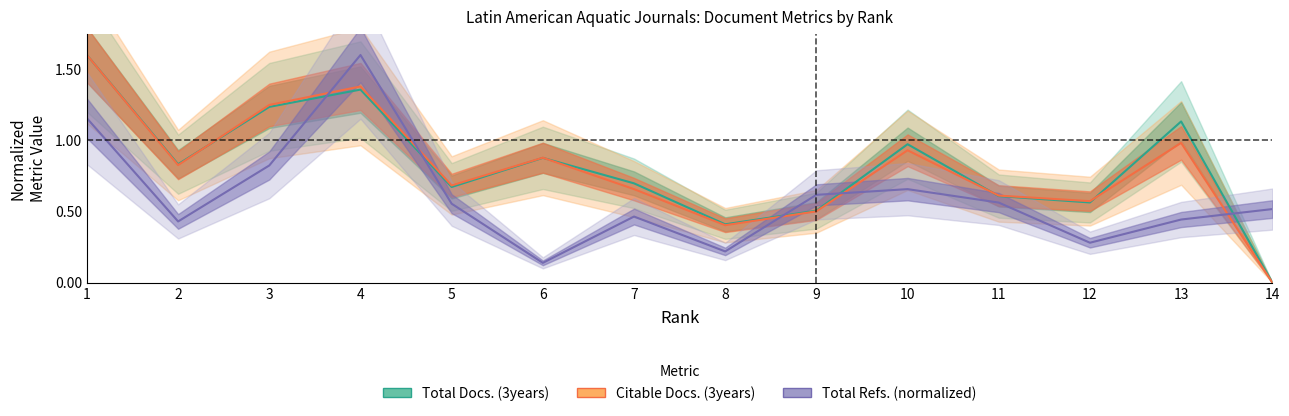

What is the value of the Citable Docs. (3years) point at the 8th from the left?

0.4